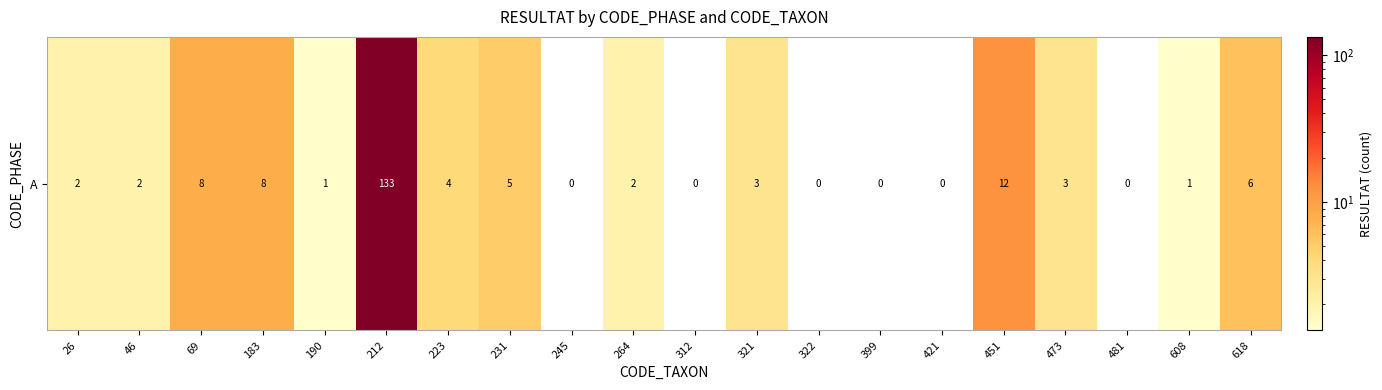

What is the greatest value displayed?

133